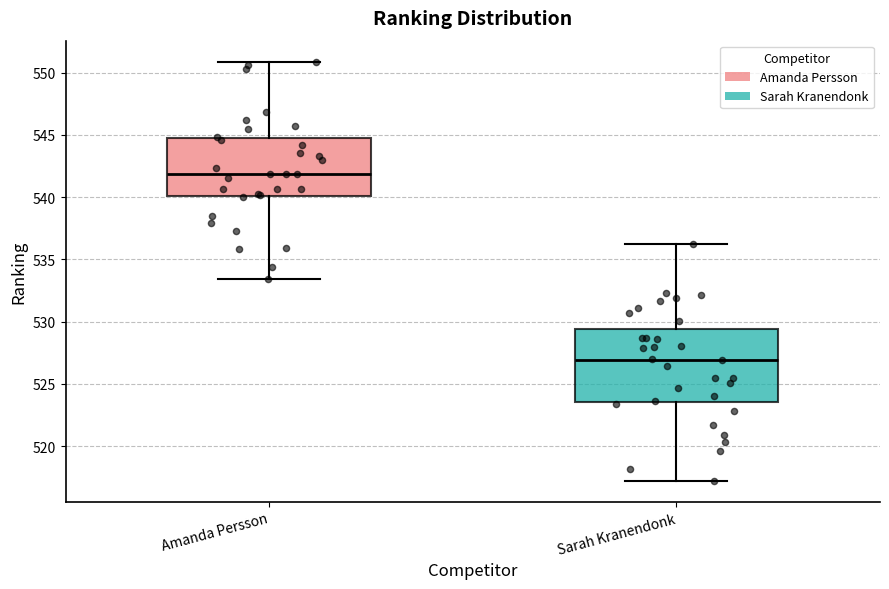

Reading left to right, read every box against the y-axis: the position of its median line, the range the box covers, and the ends of its whiskers. The values are not printed on the chart, so give them approximately, as read against the axis.

Amanda Persson: median 542.0, box 540.0 to 544.5, whiskers 533.5 to 551.0
Sarah Kranendonk: median 527.0, box 523.5 to 529.5, whiskers 517.0 to 536.5